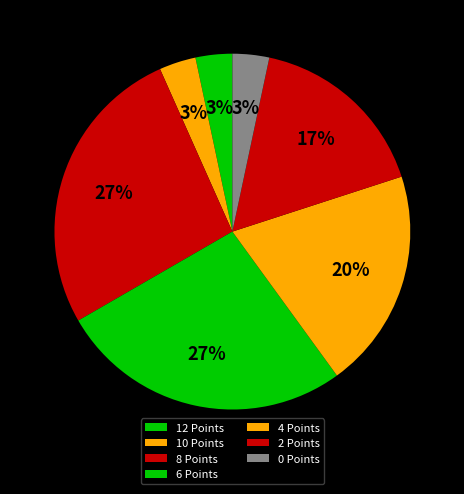

To the nearest percent, what portion does 2 Points represent?

17%